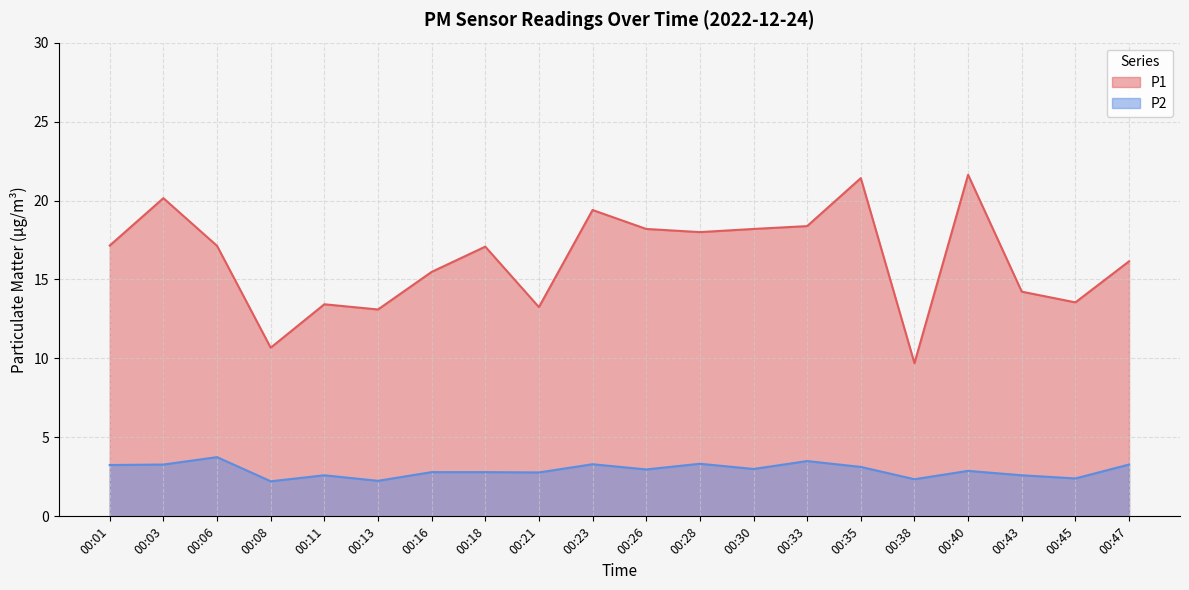

What is the total value across all series at 00:38?

12.0